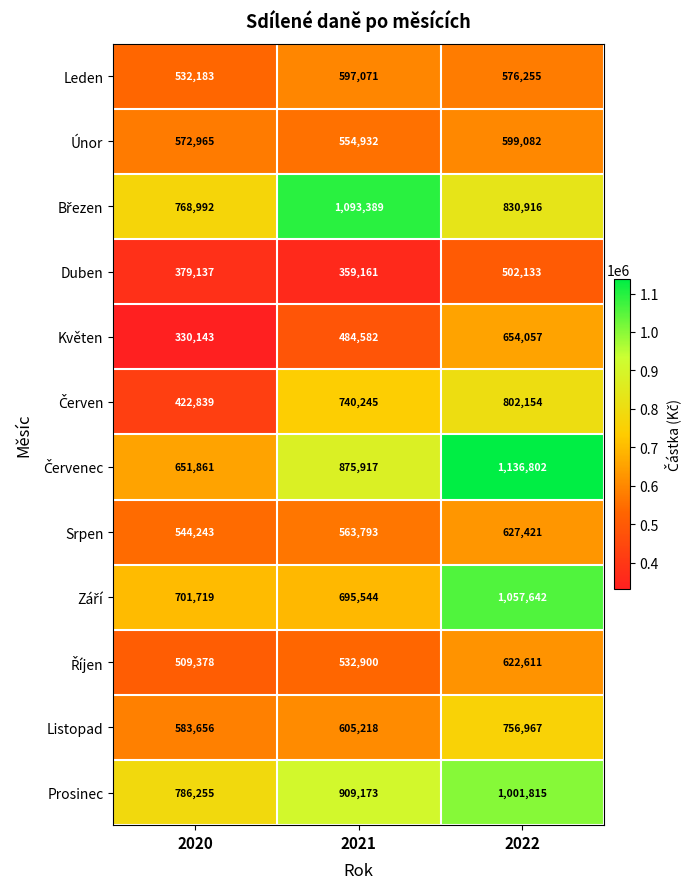

Count the Květen values in the range 330143 to 654057.

3